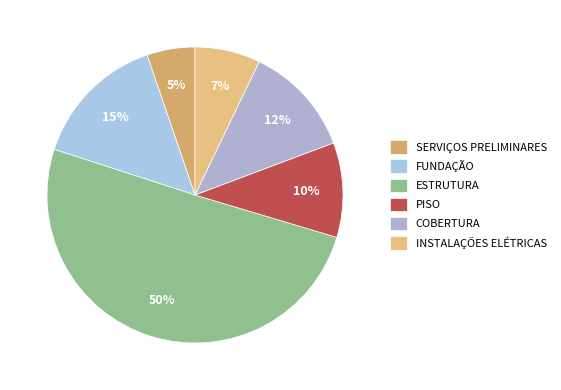

Which category has the biggest portion of the pie?

ESTRUTURA